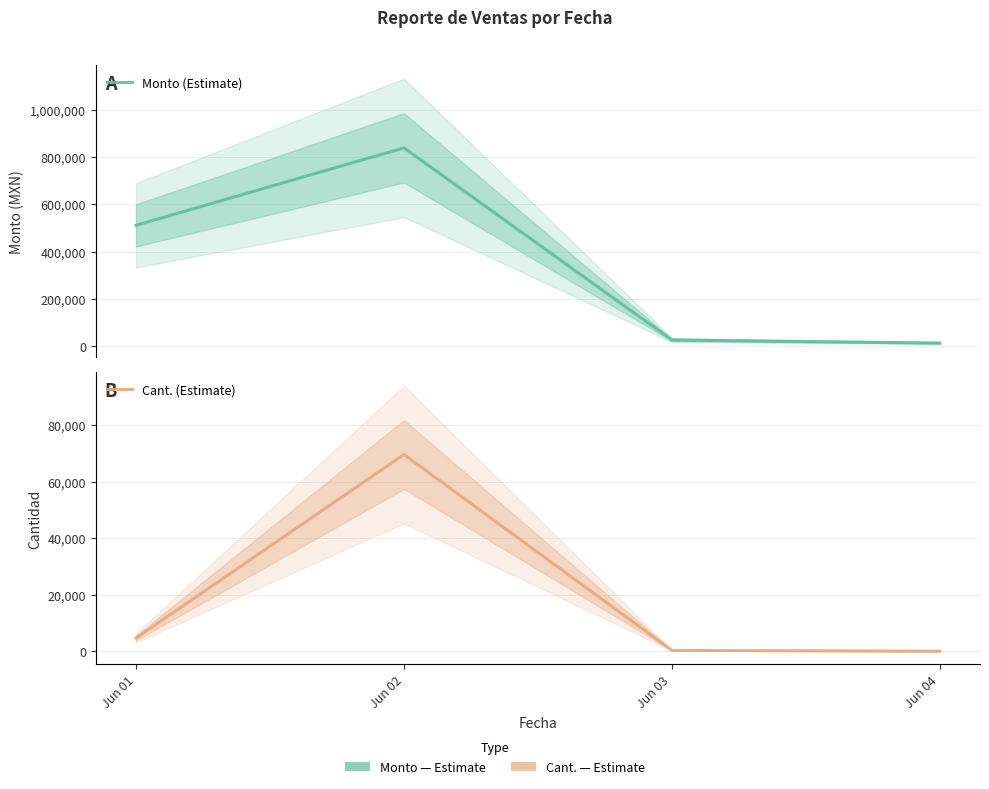

Reading left to right, extract all data points from this chart.

Monto (Estimate): 511047.2	839432.8	25020.0	11868.0
Cant. (Estimate): 4659.0	69660.0	295.0	12.0